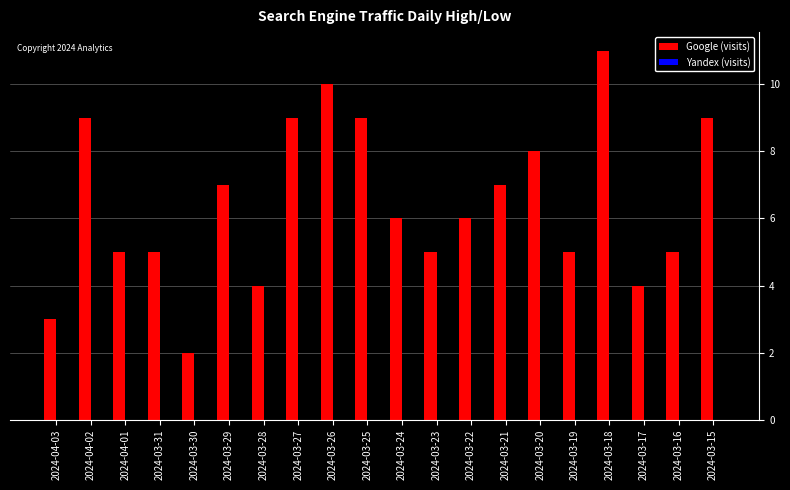

What is the maximum value shown in the chart?

11